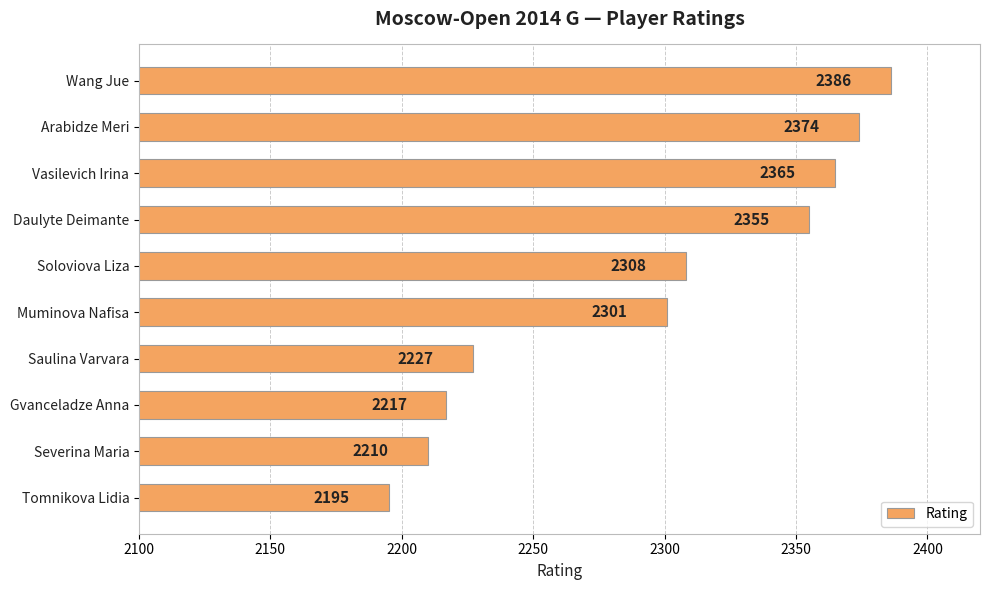

List the labels in order of value, smallest first.

Tomnikova Lidia, Severina Maria, Gvanceladze Anna, Saulina Varvara, Muminova Nafisa, Soloviova Liza, Daulyte Deimante, Vasilevich Irina, Arabidze Meri, Wang Jue